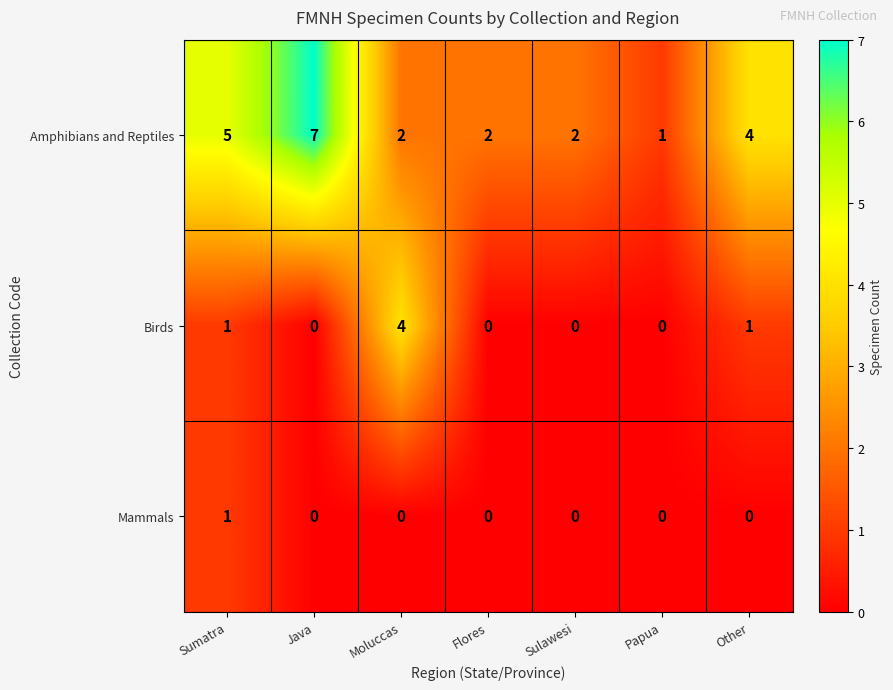

Rank the series by their average value, from highest to lowest.

Amphibians and Reptiles, Birds, Mammals